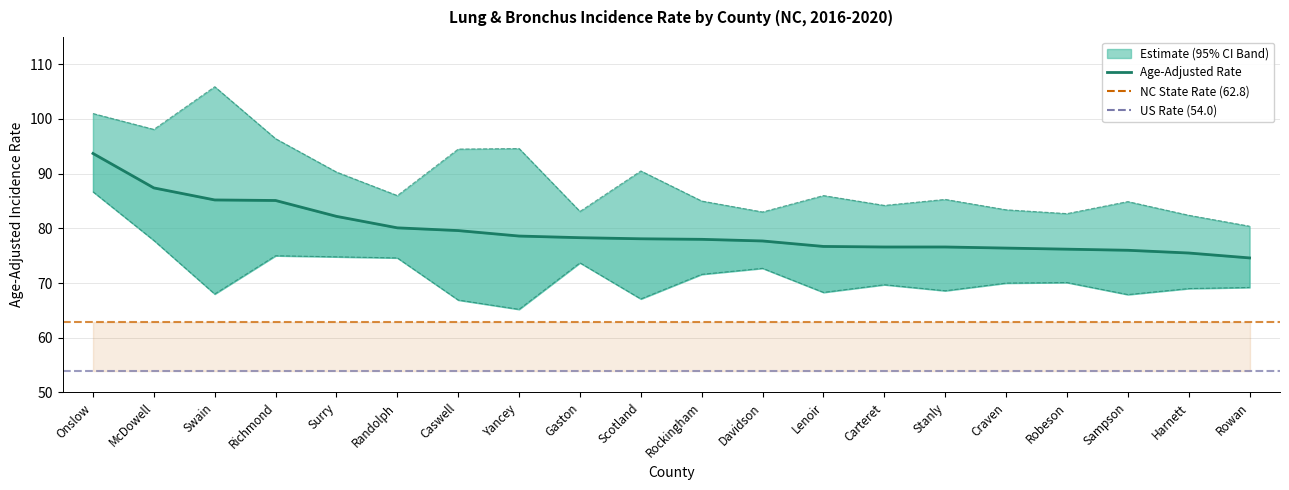

At which category is the sum across all series the highest?

Onslow